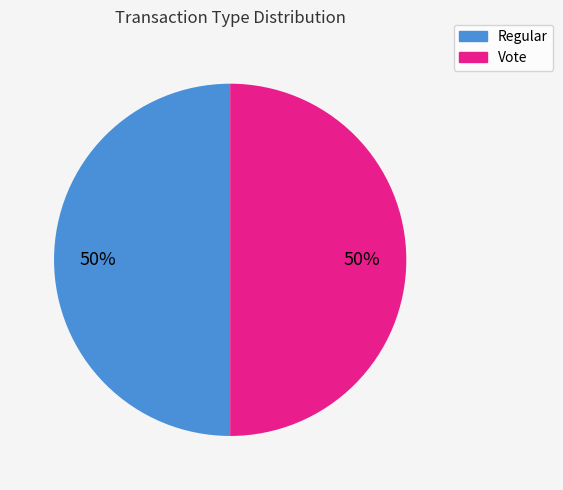

To the nearest percent, what portion does Vote represent?

50%